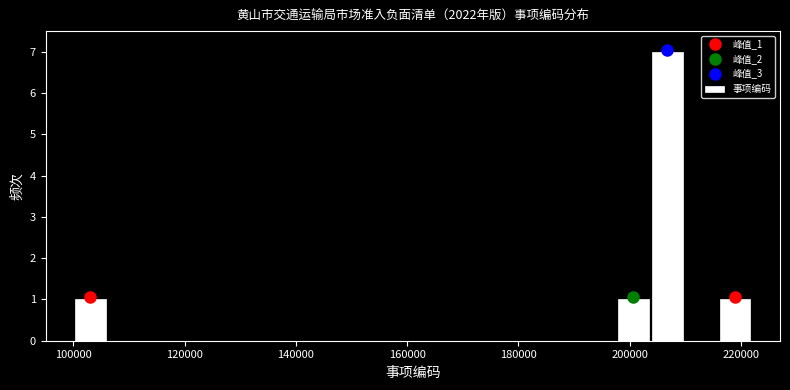

Read against the x-axis, roughly where is the centre of the tallest bar?

206000